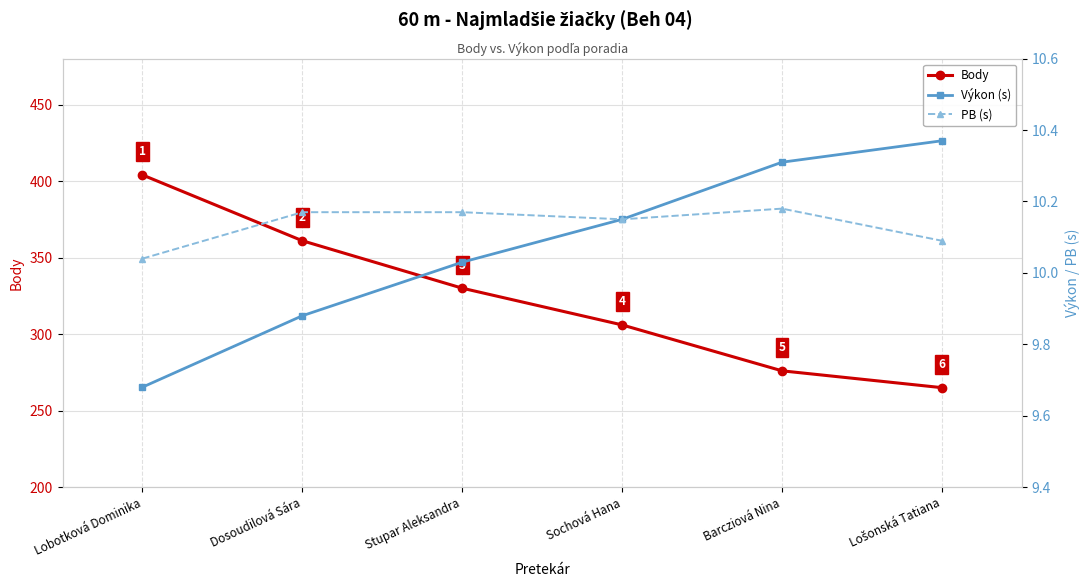

Is the value of PB (s) at Stupar Aleksandra greater than the value of Body at Barcziová Nina?

No